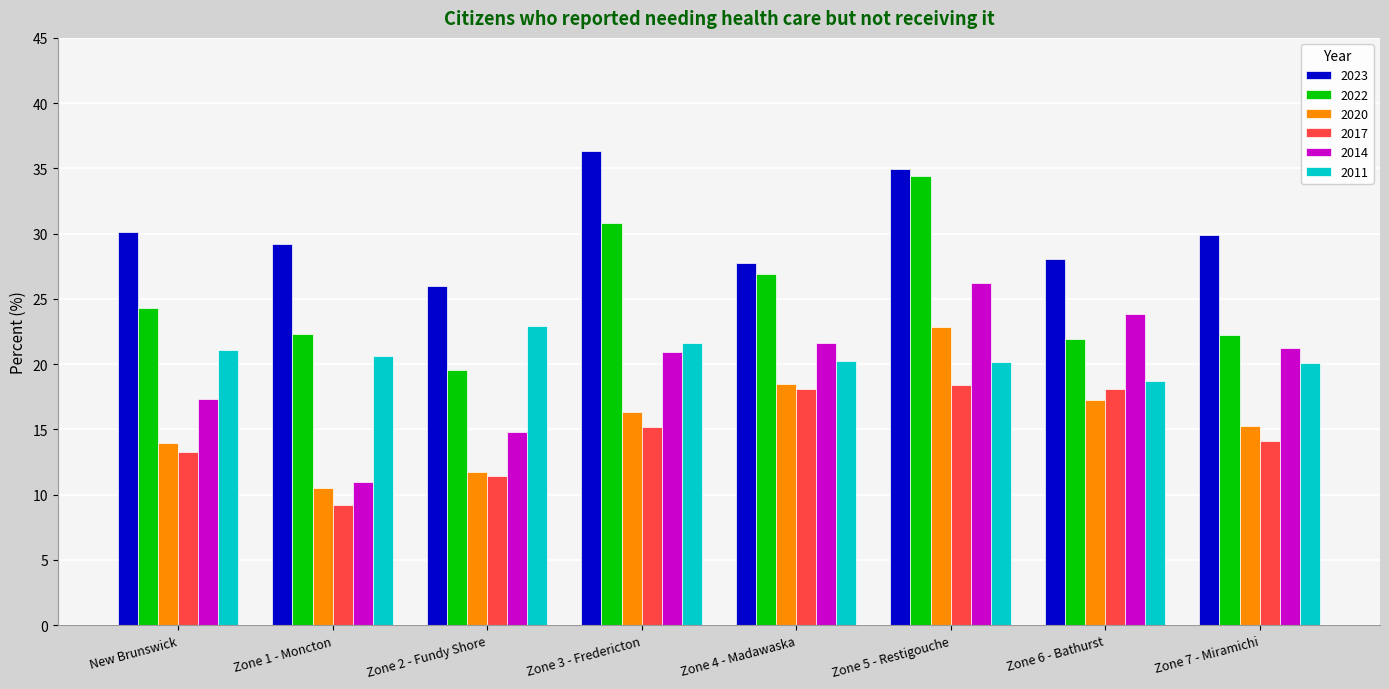

Is it true that 2020 equals 17.2 at Zone 6 - Bathurst?

True